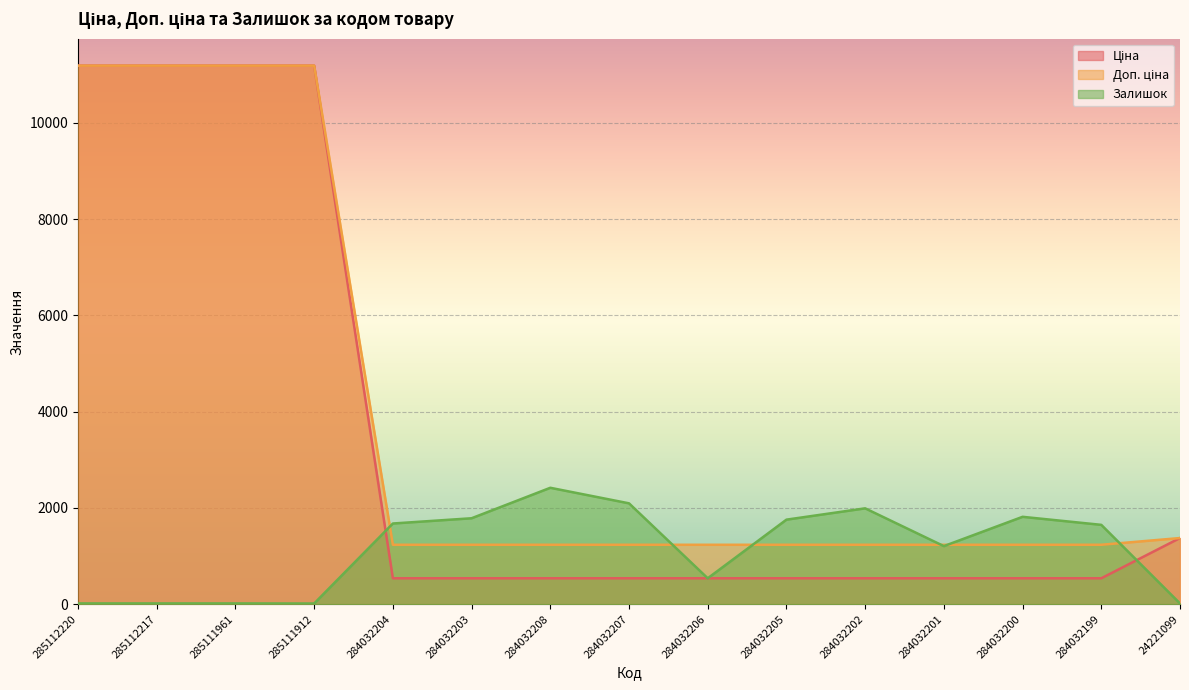

Between 285112220 and 284032206, which series saw the biggest shift?

Ціна